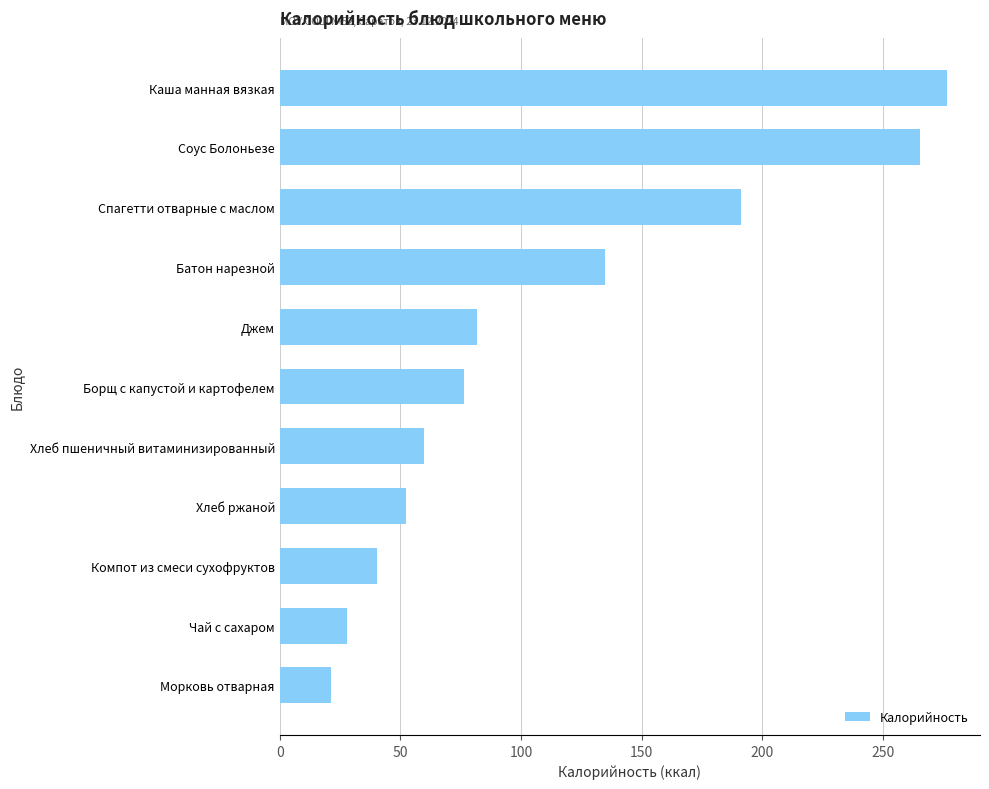

How many data points does each series have?

11